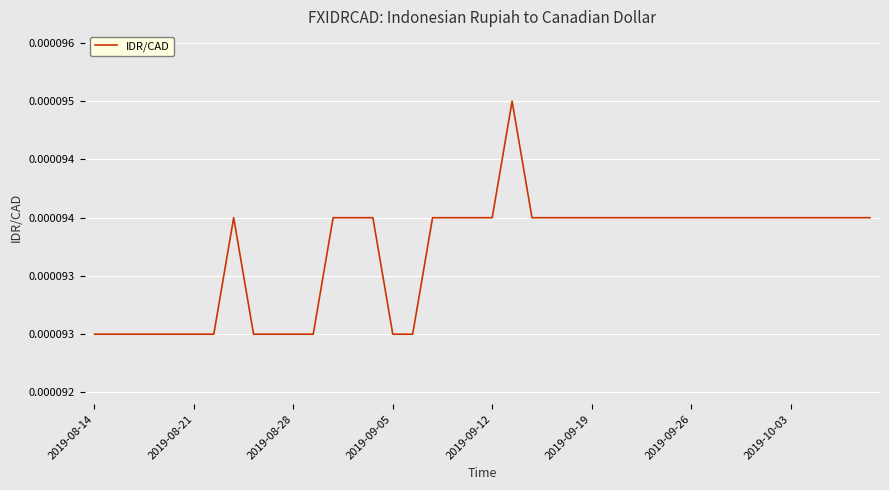

Does the chart display data point markers on the line(s)?

No